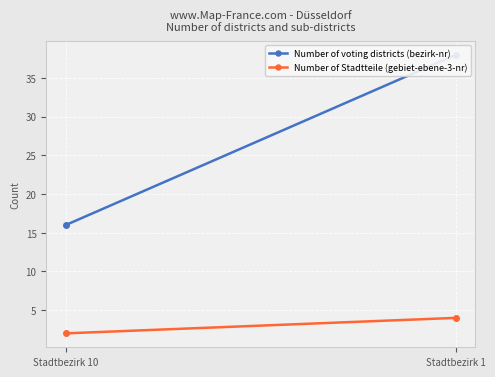

List the labels in order of Number of voting districts (bezirk-nr) value, smallest first.

Stadtbezirk 10, Stadtbezirk 1